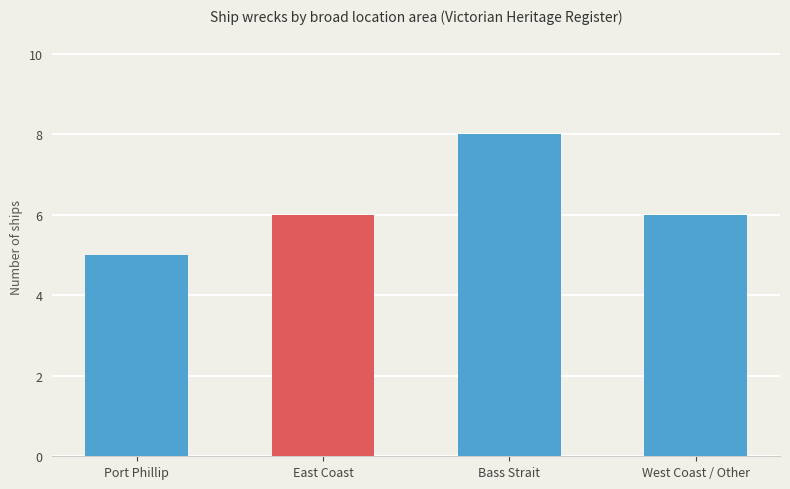

What position from the left is Port Phillip?

1